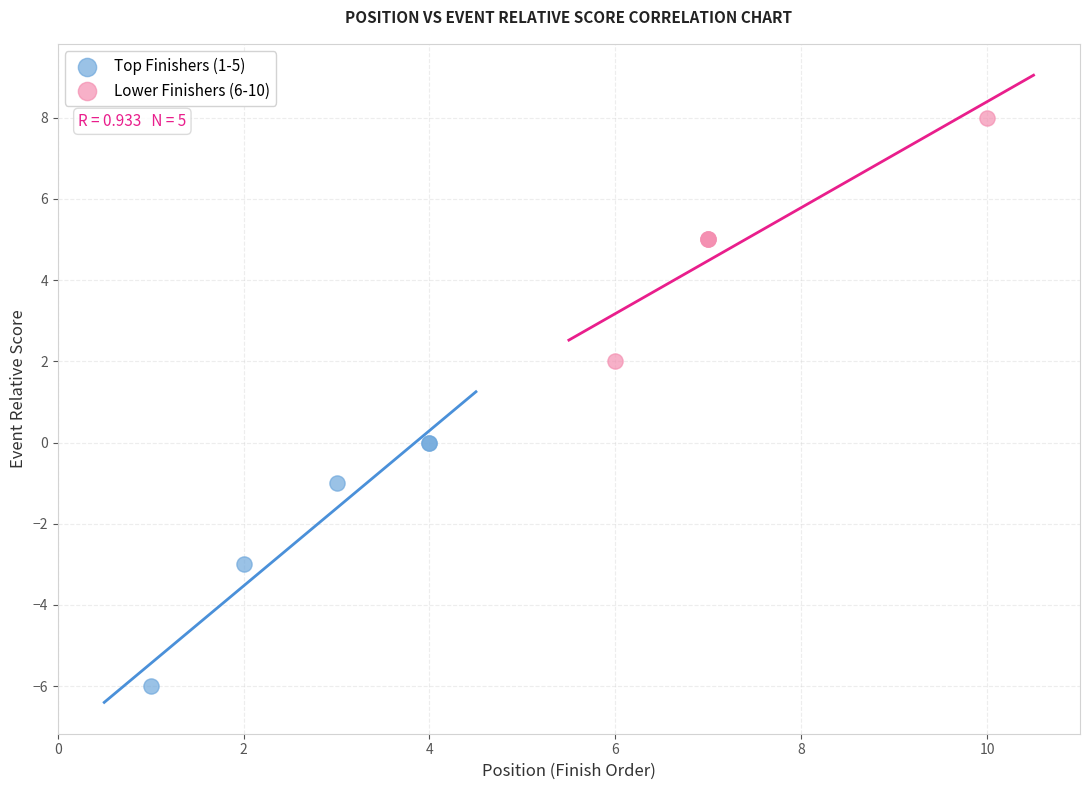

Which series contains the highest Y value?

Lower Finishers (6-10)